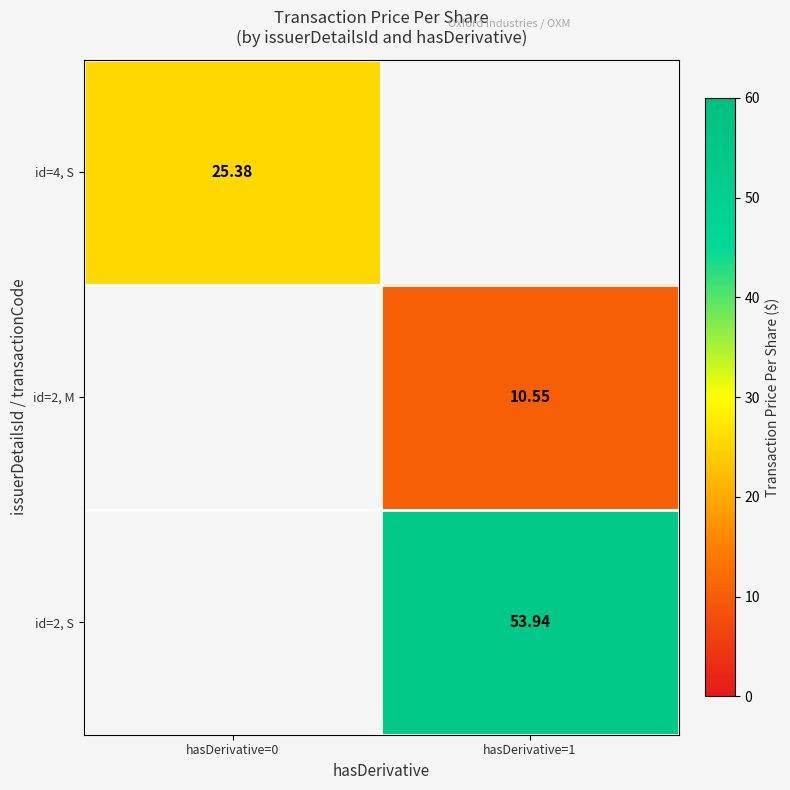

The id=2, S series shows 53.9 at hasDerivative=1. True or false?

True